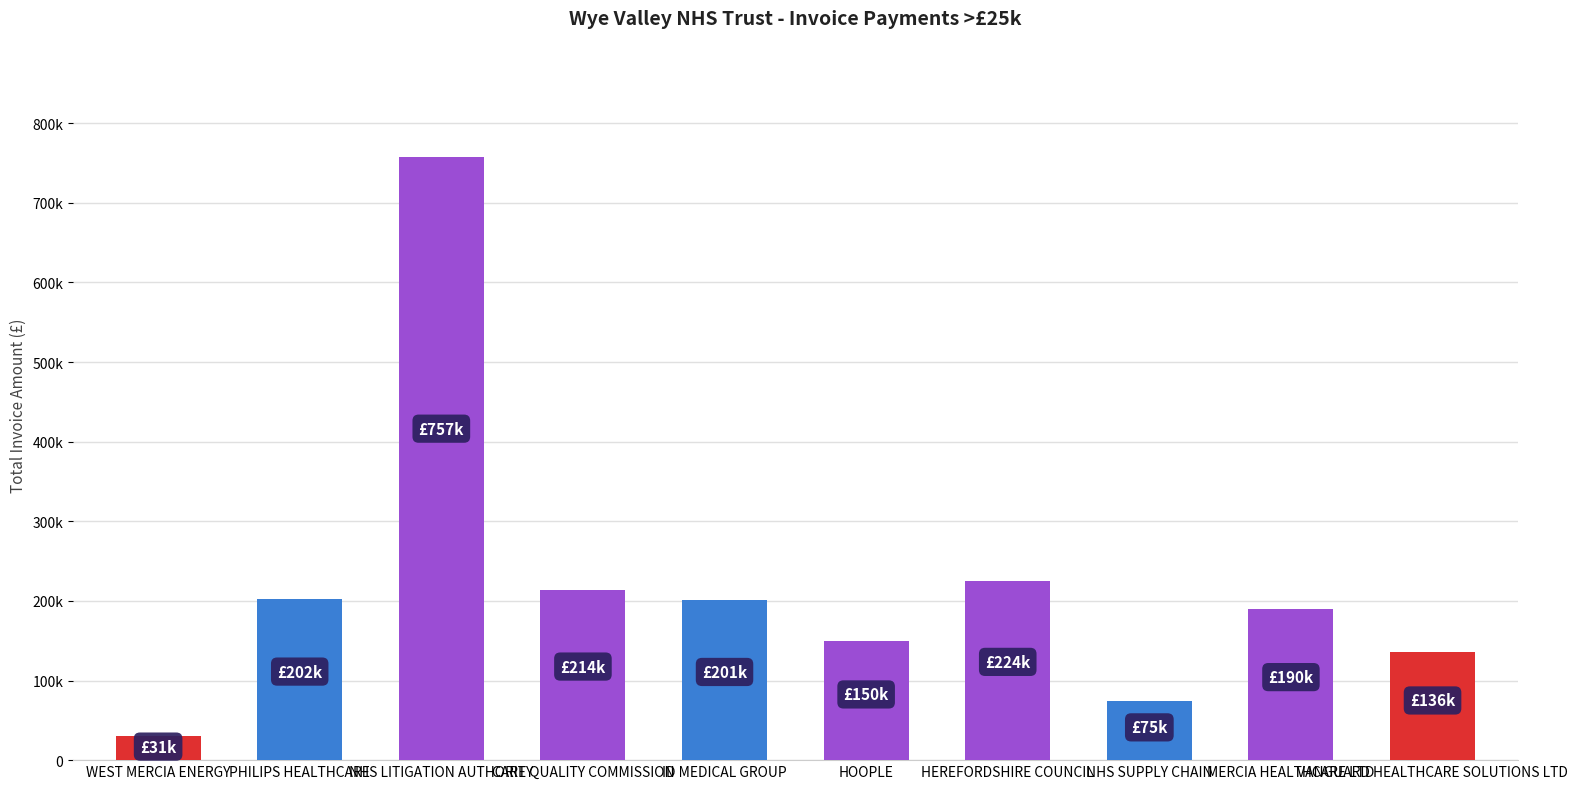

Reading left to right, what are all the values shown in this chart?

WEST MERCIA ENERGY=30923.8	PHILIPS HEALTHCARE=202236.9	NHS LITIGATION AUTHORITY=757035.7	CARE QUALITY COMMISSION=213722.0	ID MEDICAL GROUP=201391.6	HOOPLE=150061.8	HEREFORDSHIRE COUNCIL=224400.0	NHS SUPPLY CHAIN=74852.6	MERCIA HEALTHCARE LTD=189612.3	VANGUARD HEALTHCARE SOLUTIONS LTD=136298.2